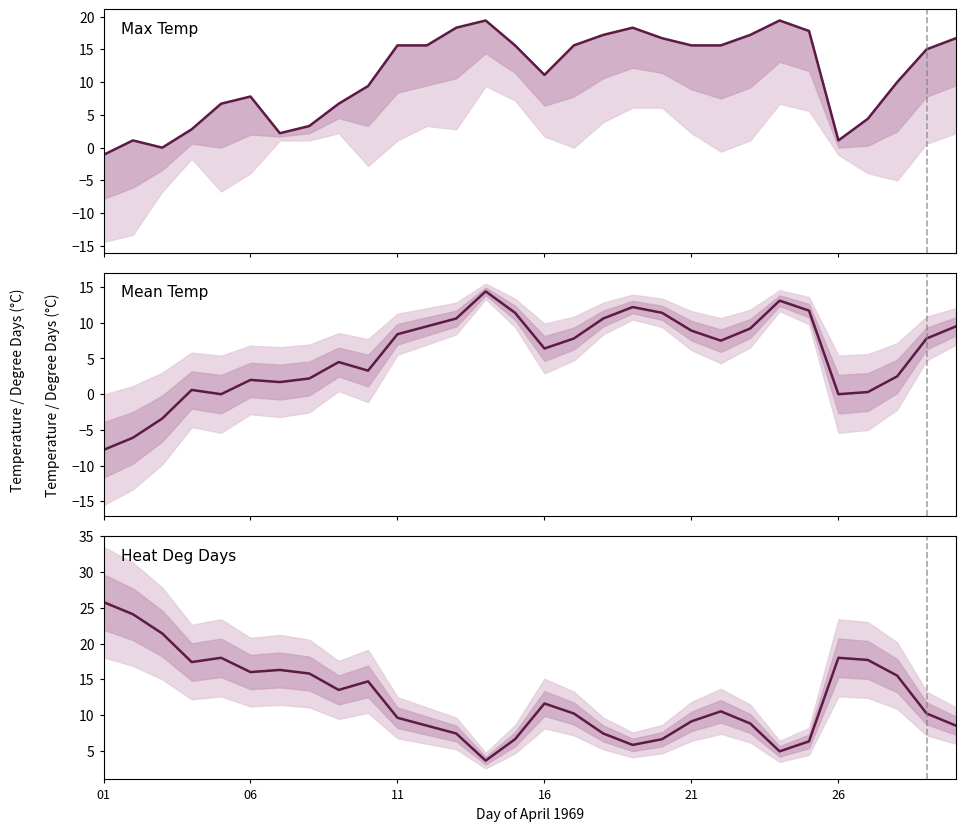

What are all the series names shown in the legend?

Max Temp (C), Mean Temp (C), Heat Deg Days (C)